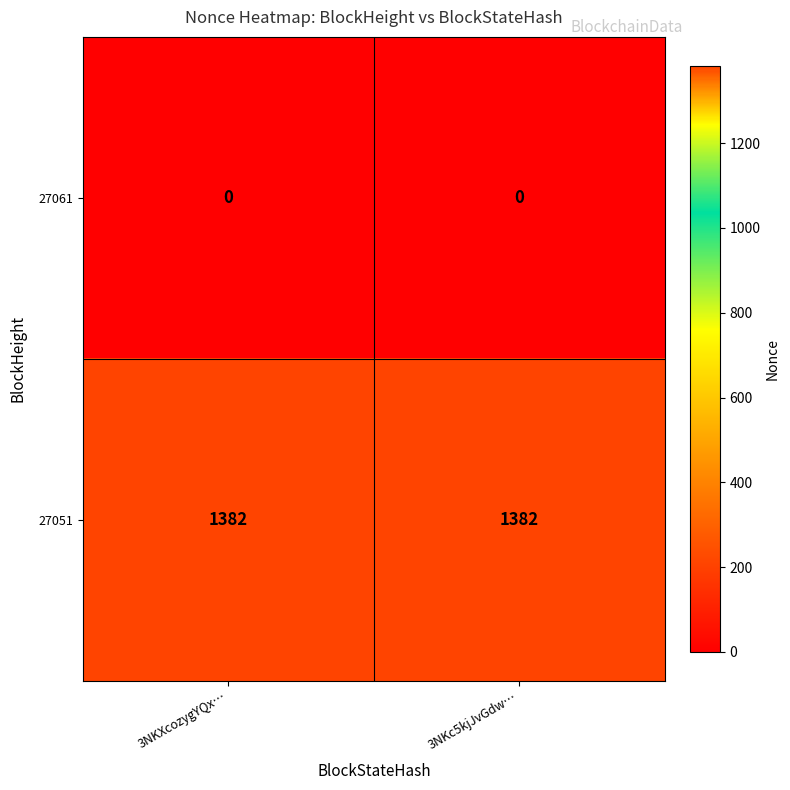

List the series in order of their overall mean, highest first.

27051, 27061